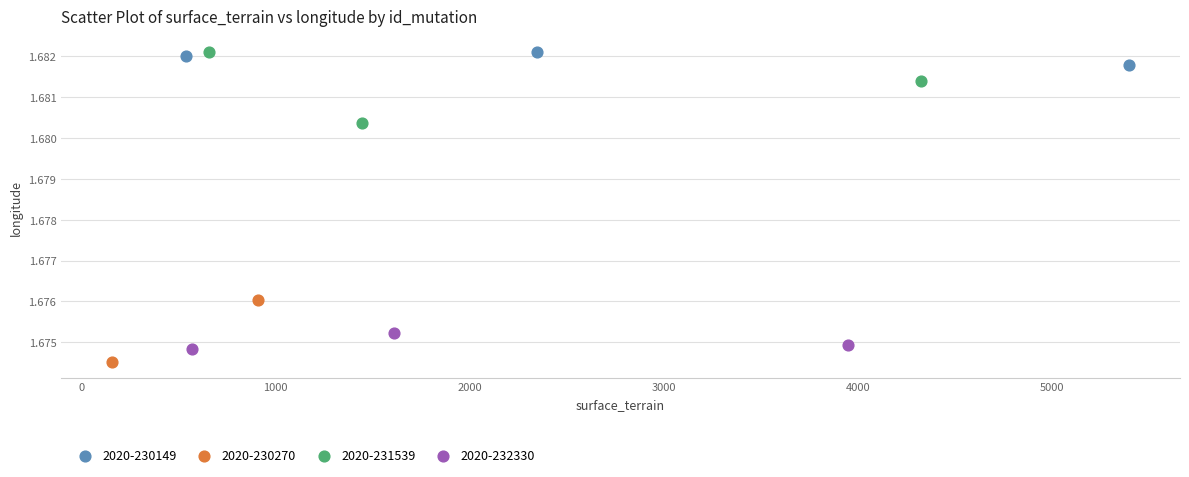

What are all the series names shown in the legend?

2020-230149, 2020-230270, 2020-231539, 2020-232330